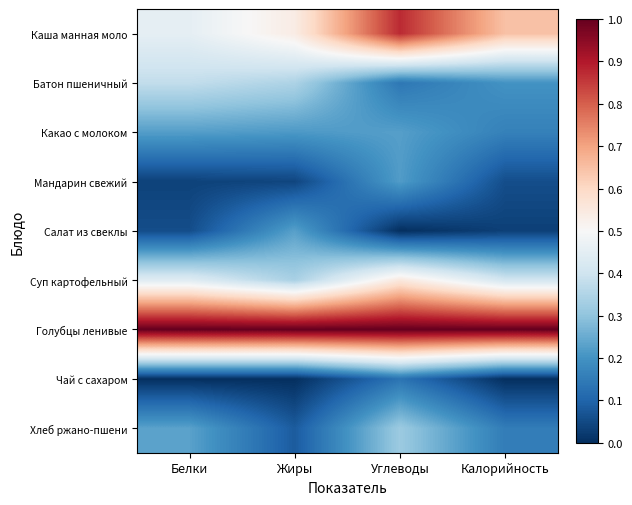

Reading left to right, transcribe all the data shown in this chart.

Каша манная моло: Белки=0.5	Жиры=0.5	Углеводы=0.9	Калорийность=0.6
Батон пшеничный: Белки=0.4	Жиры=0.3	Углеводы=0.1	Калорийность=0.2
Какао с молоком: Белки=0.2	Жиры=0.2	Углеводы=0.2	Калорийность=0.2
Мандарин свежий: Белки=0.0	Жиры=0.0	Углеводы=0.2	Калорийность=0.1
Салат из свеклы: Белки=0.1	Жиры=0.2	Углеводы=0.0	Калорийность=0.0
Суп картофельный: Белки=0.4	Жиры=0.3	Углеводы=0.6	Калорийность=0.4
Голубцы ленивые: Белки=1.0	Жиры=1.0	Углеводы=1.0	Калорийность=1.0
Чай с сахаром: Белки=0.0	Жиры=0.0	Углеводы=0.1	Калорийность=0.0
Хлеб ржано-пшени: Белки=0.2	Жиры=0.1	Углеводы=0.3	Калорийность=0.2